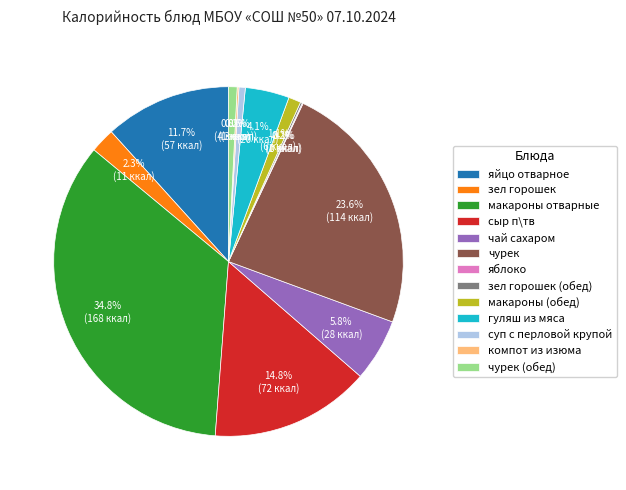

Is it true that гуляш из мяса is 4% of the pie?

True